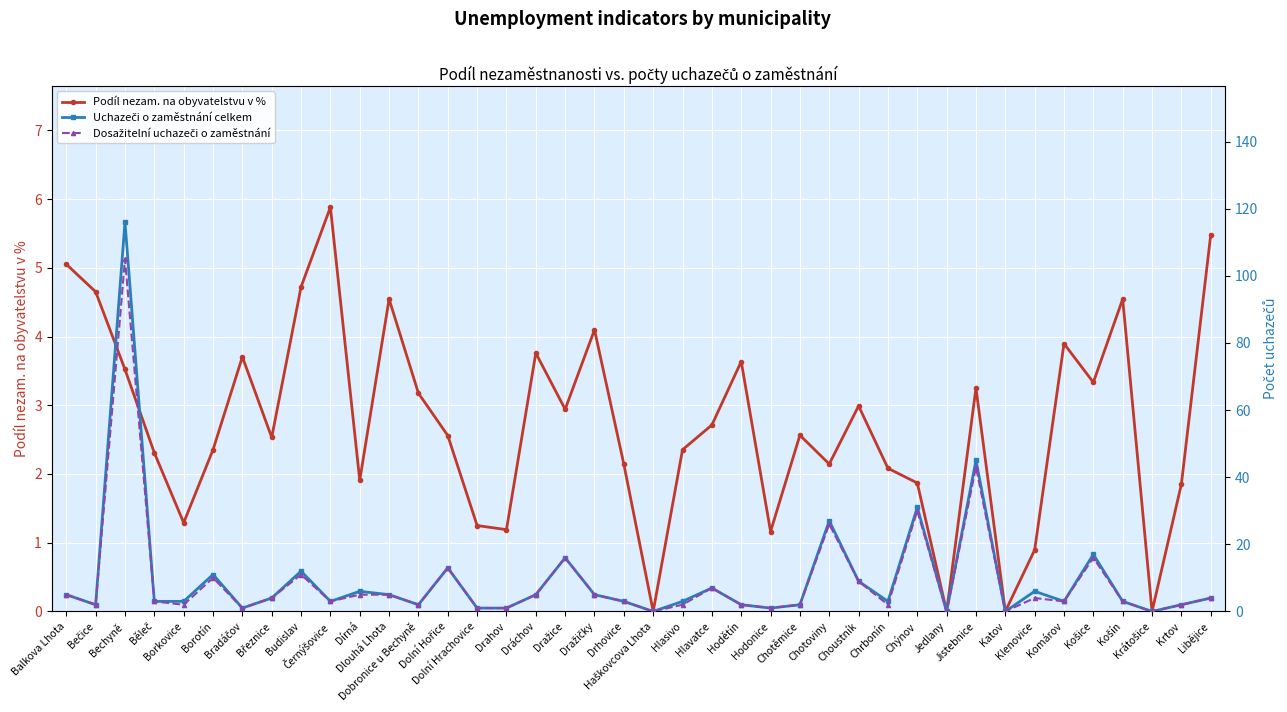

What position from the right is Dražičky?

22